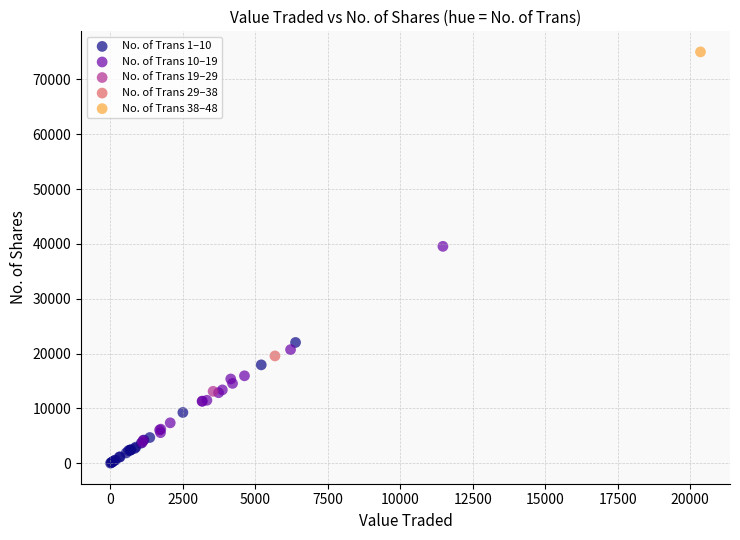

What are all the series names shown in the legend?

No. of Trans 1–10, No. of Trans 10–19, No. of Trans 19–29, No. of Trans 29–38, No. of Trans 38–48